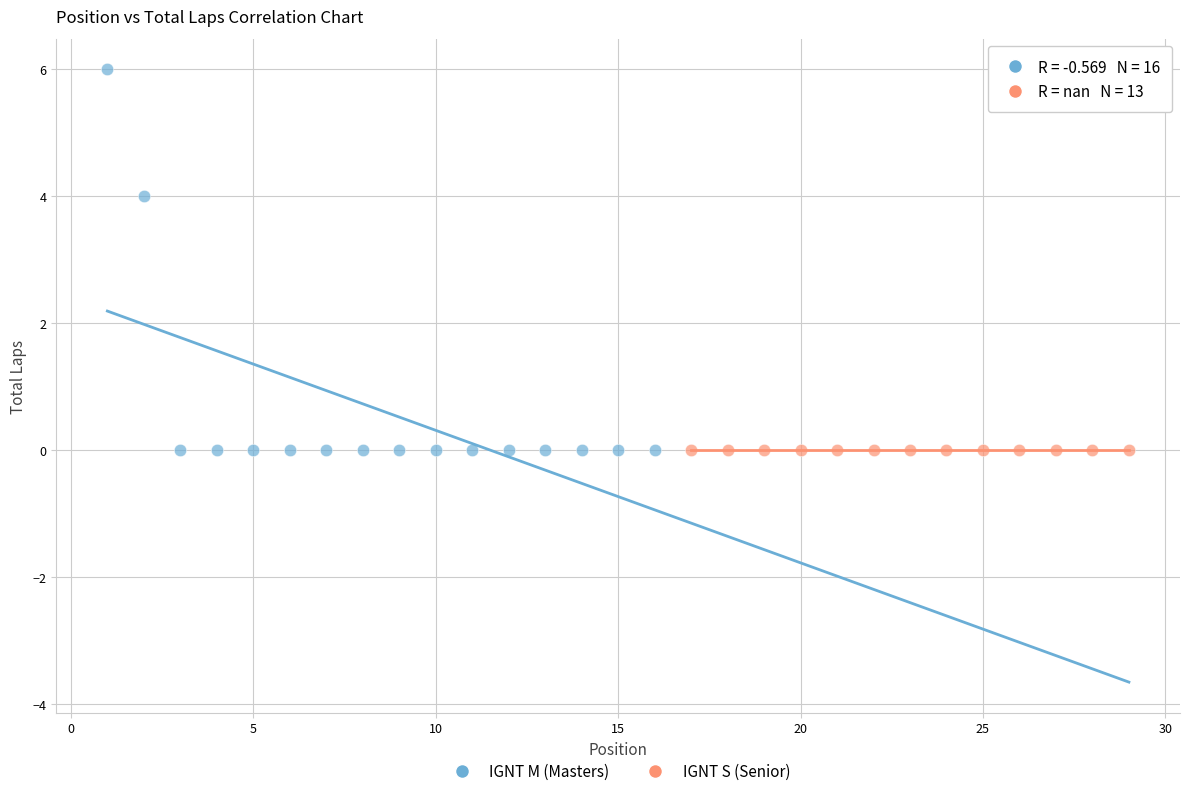

Which series contains the highest Y value?

IGNT M (Masters)